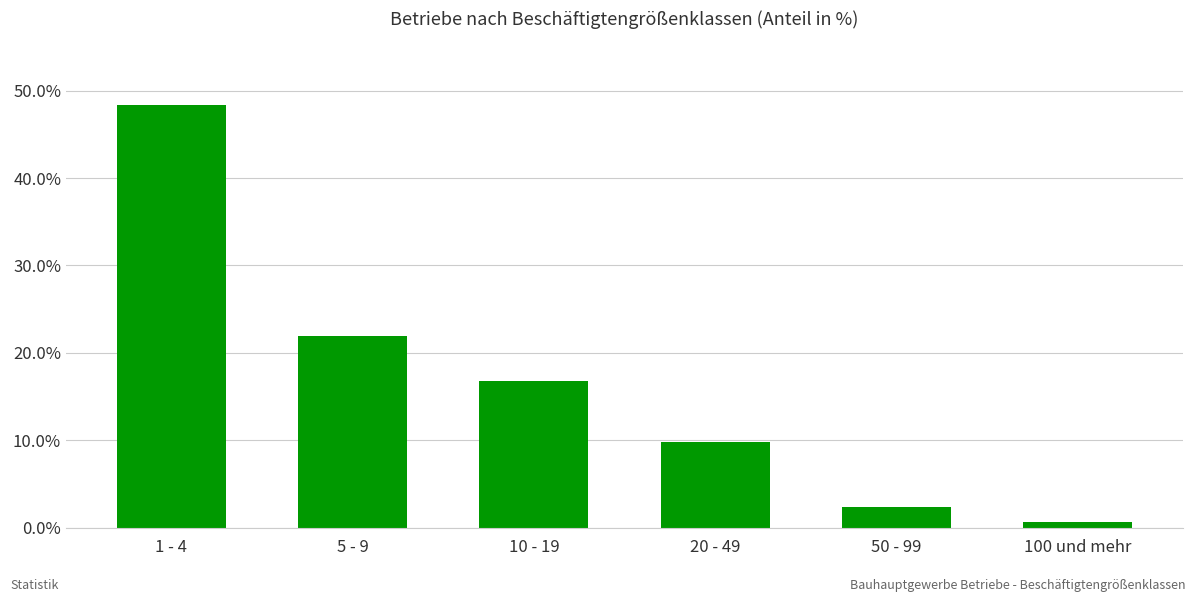

The value at 1 - 4 is 48.4. True or false?

True